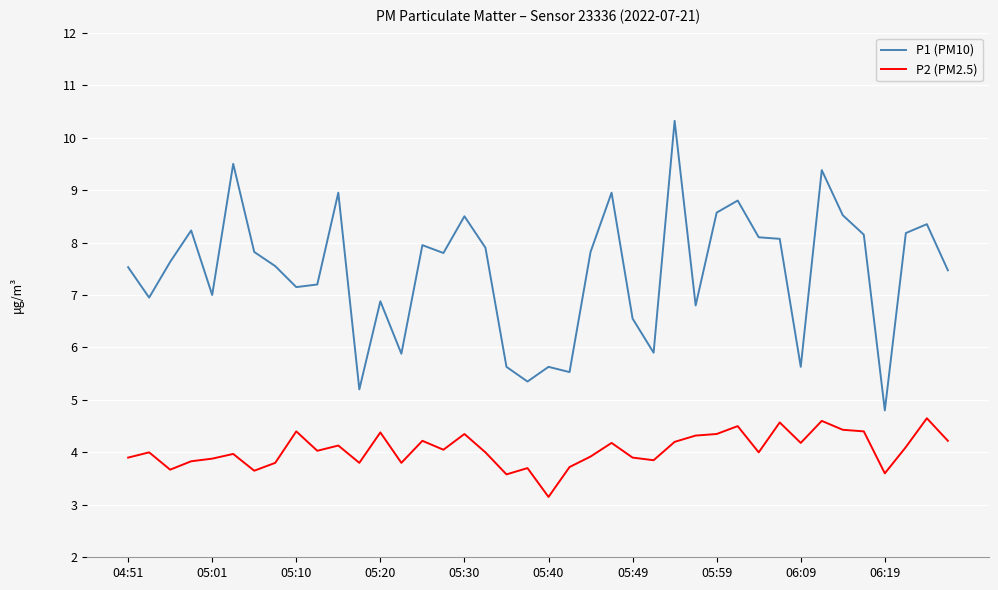

True or false: P2 (PM2.5) has more than 2 interior local peaks.

True